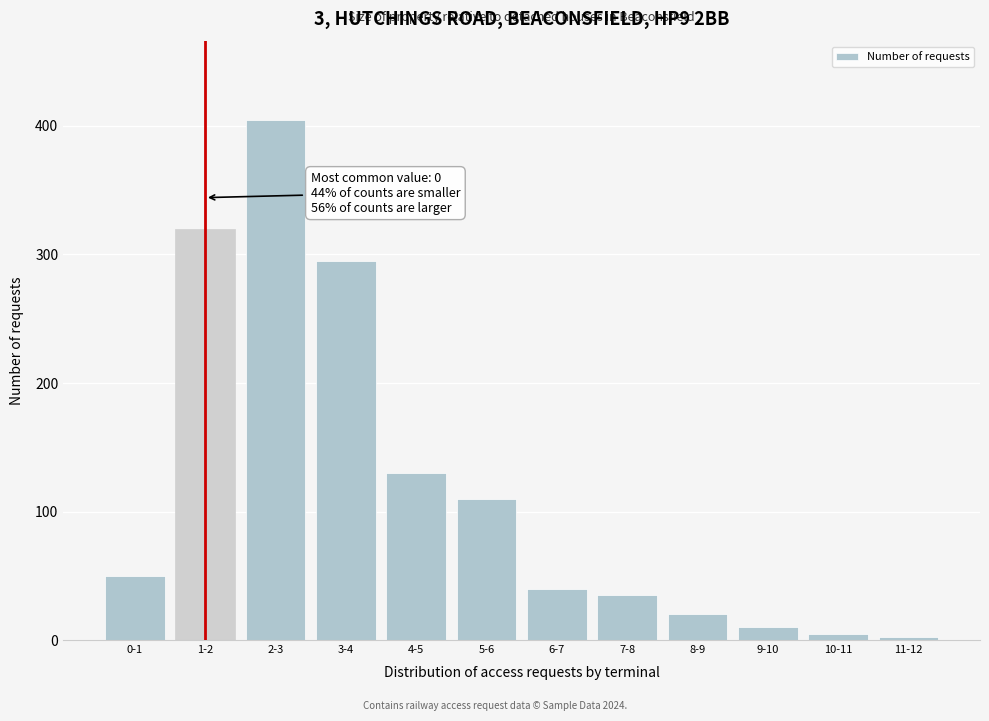

Reading right to left, list all the values displayed in this chart.

2	5	10	20	35	40	110	130	295	405	320	50